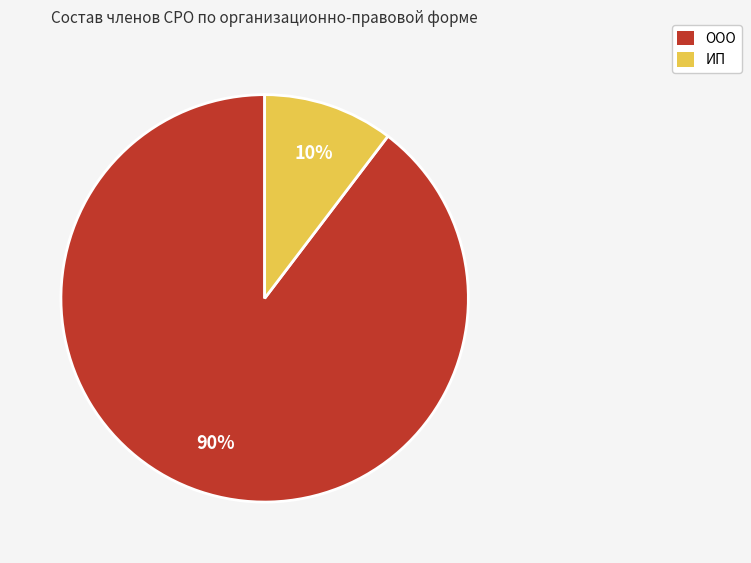

What is the smallest slice in the pie chart?

ИП